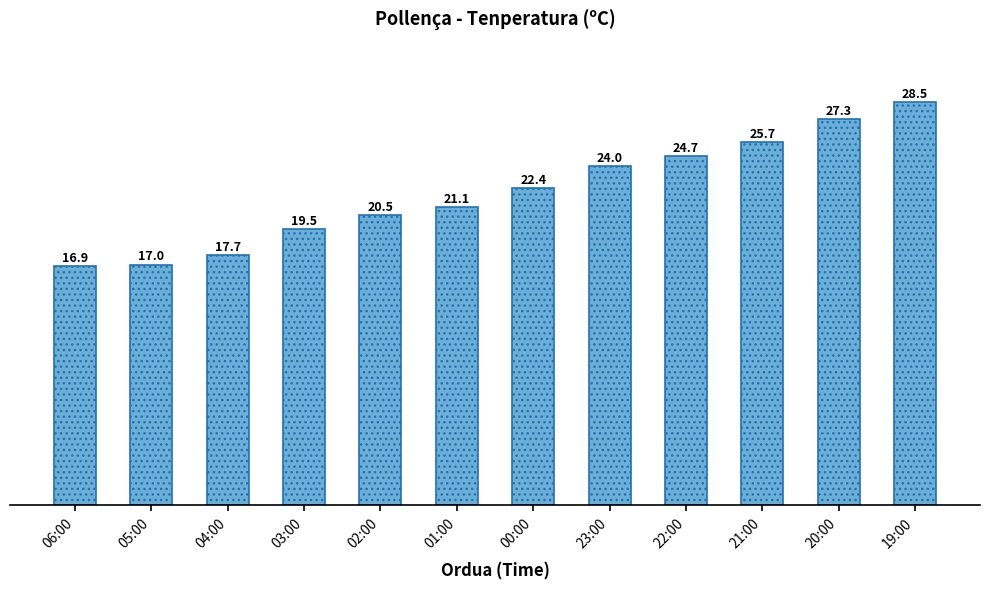

What is the label of the 9th bar from the right?

03:00